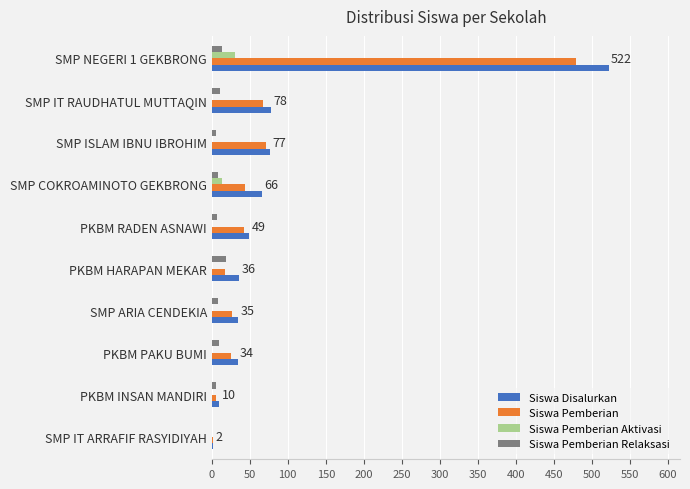

The value of Siswa Pemberian at SMP IT RAUDHATUL MUTTAQIN is 67. True or false?

True